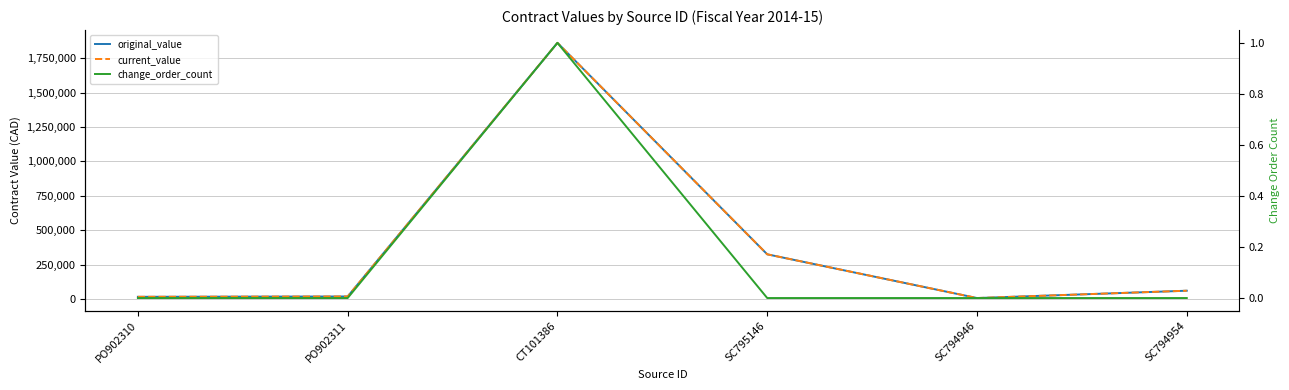

At which category does current_value reach its first local valley?

SC794946